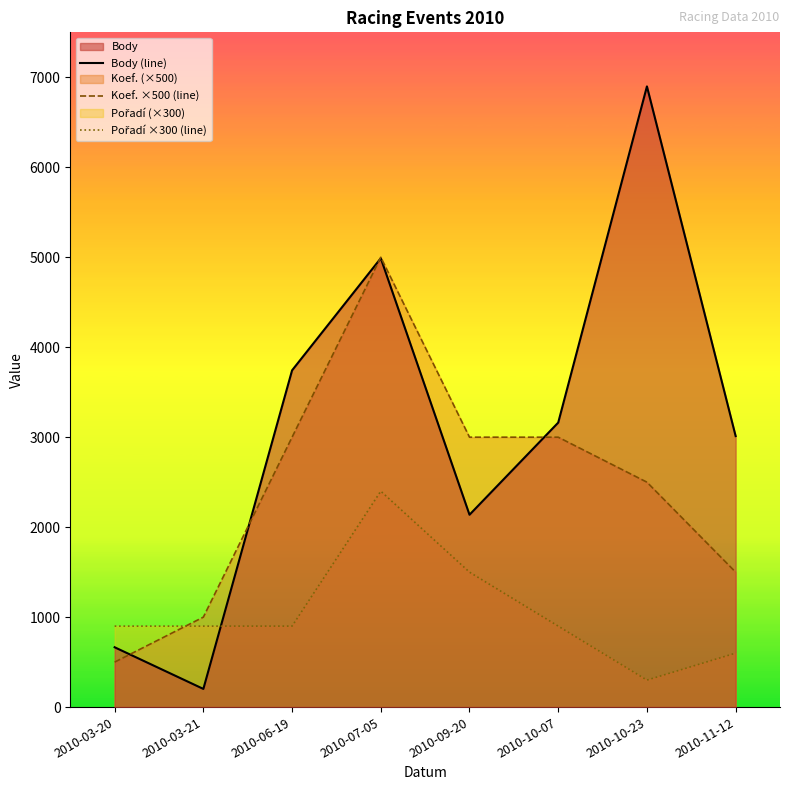

What is the sum of all Koef. ×500 (line) values?

19500